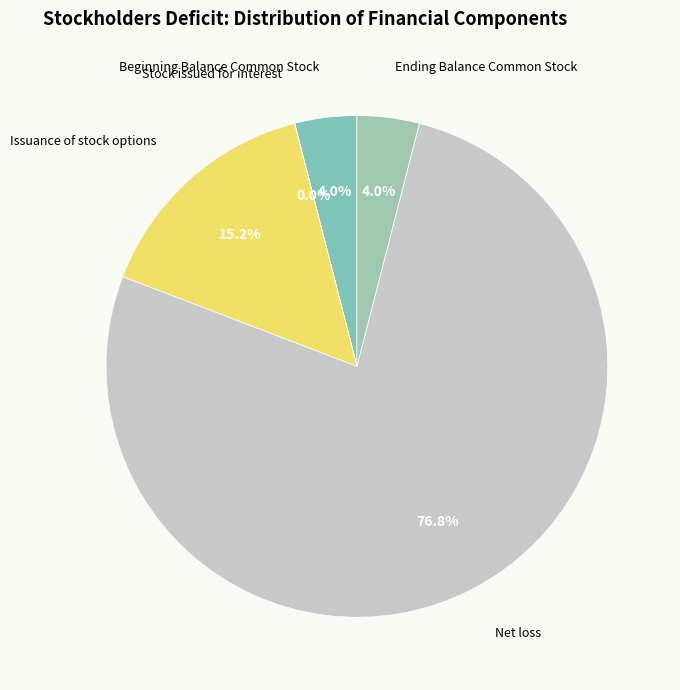

To the nearest percent, what is the average slice percentage?

20%